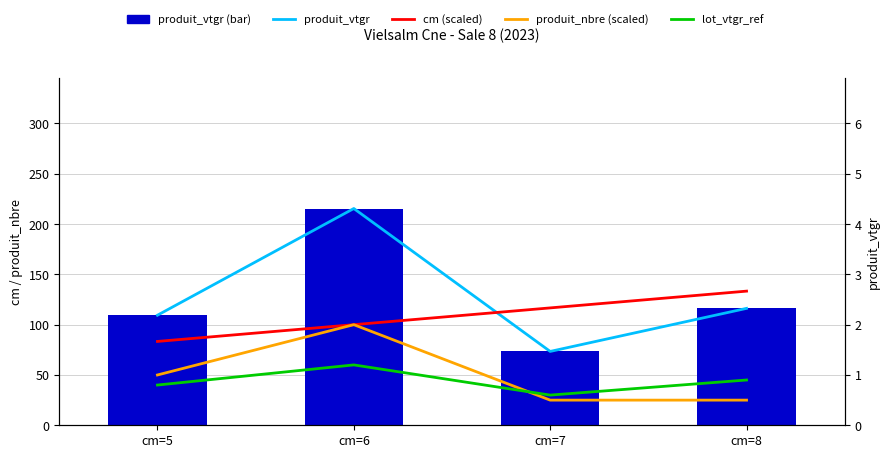

At which label is produit_nbre (scaled) closest to 1?

cm=5